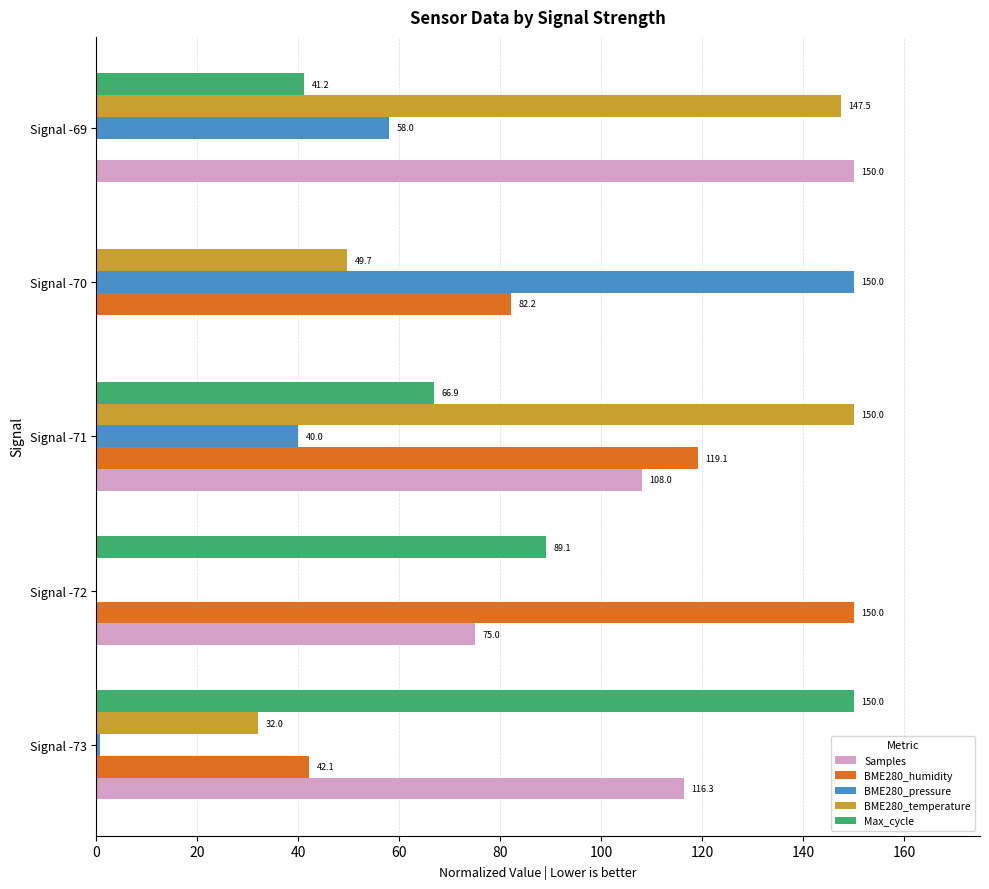

Which series has the largest total across all categories?

Samples